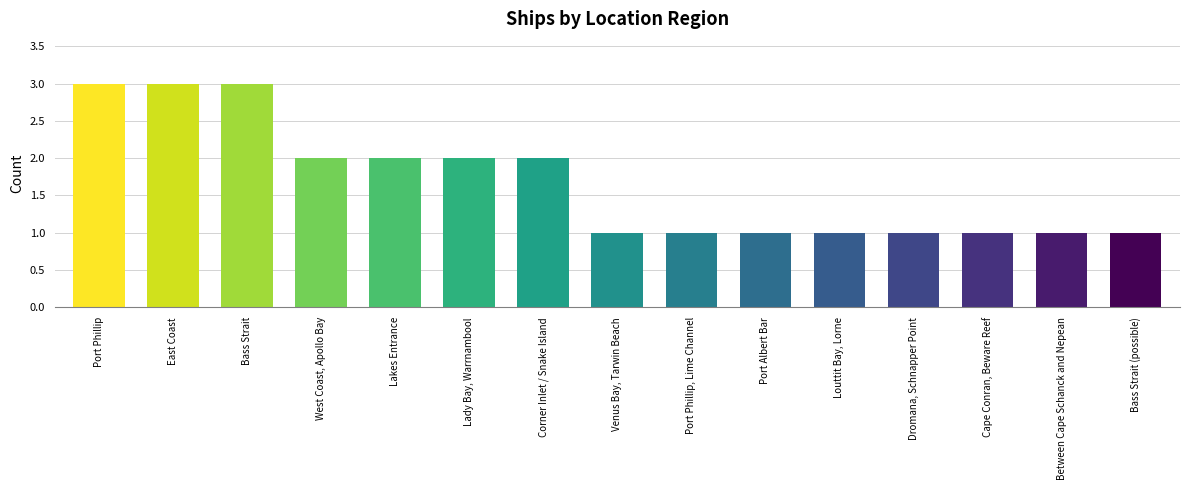

Is it true that the value at Lakes Entrance is 3?

False